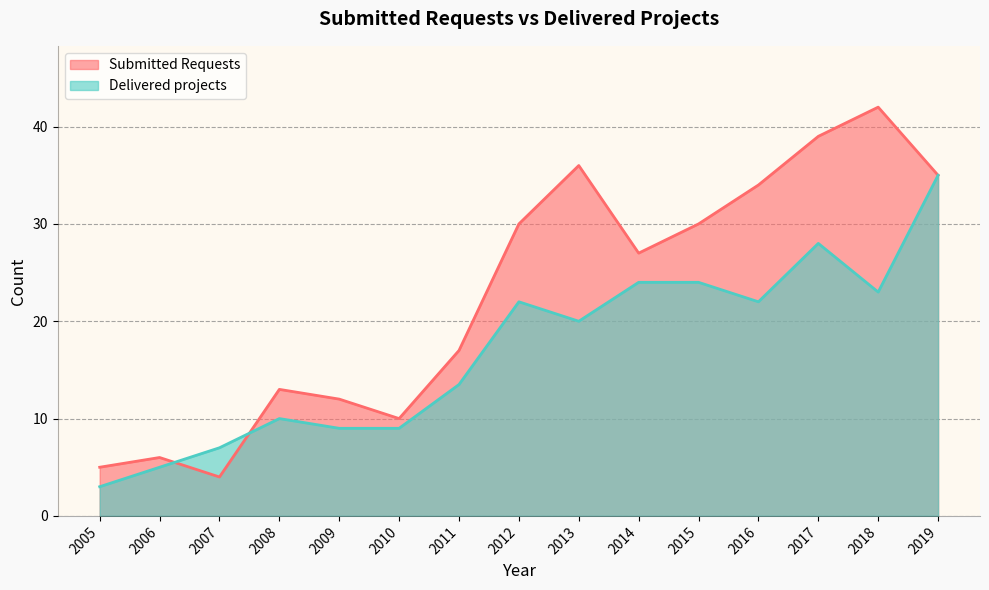

What is the value of the Delivered projects point at the 8th from the left?

22.0